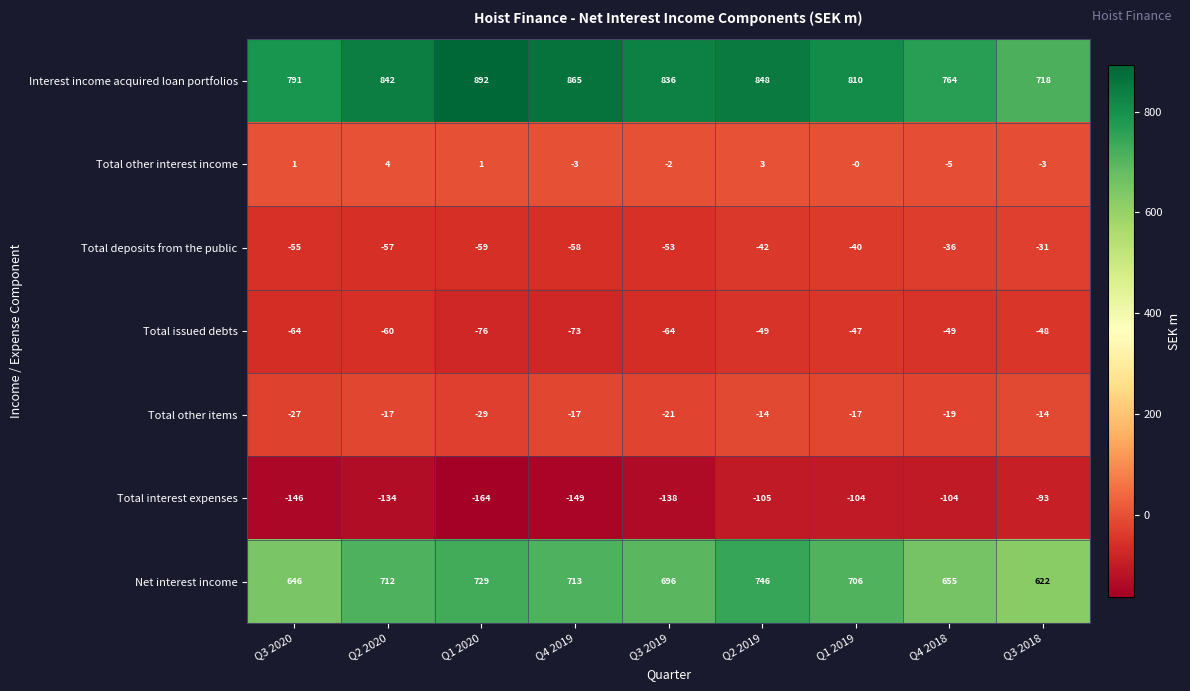

Where is Total other interest income nearest to the value 0?

Q1 2019